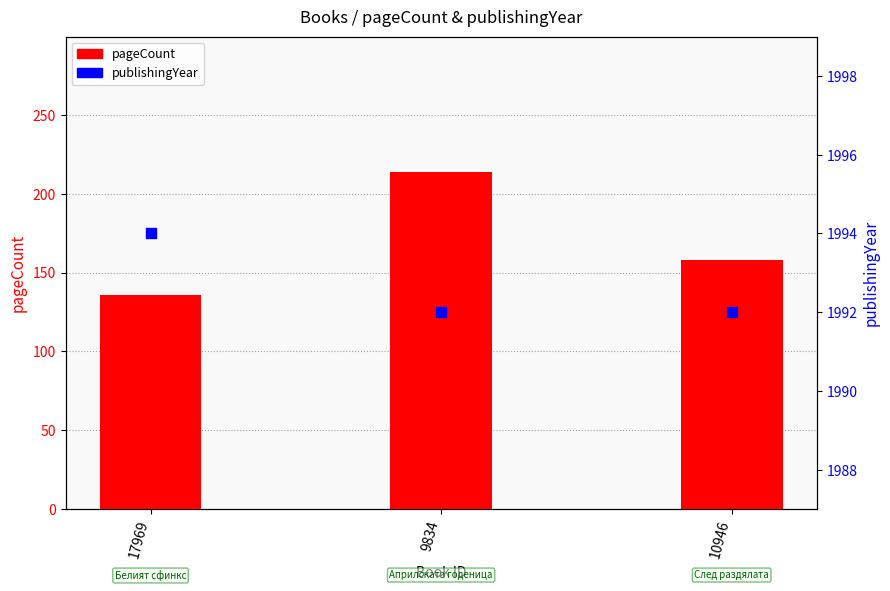

Which series has the largest Y range (max minus min)?

pageCount